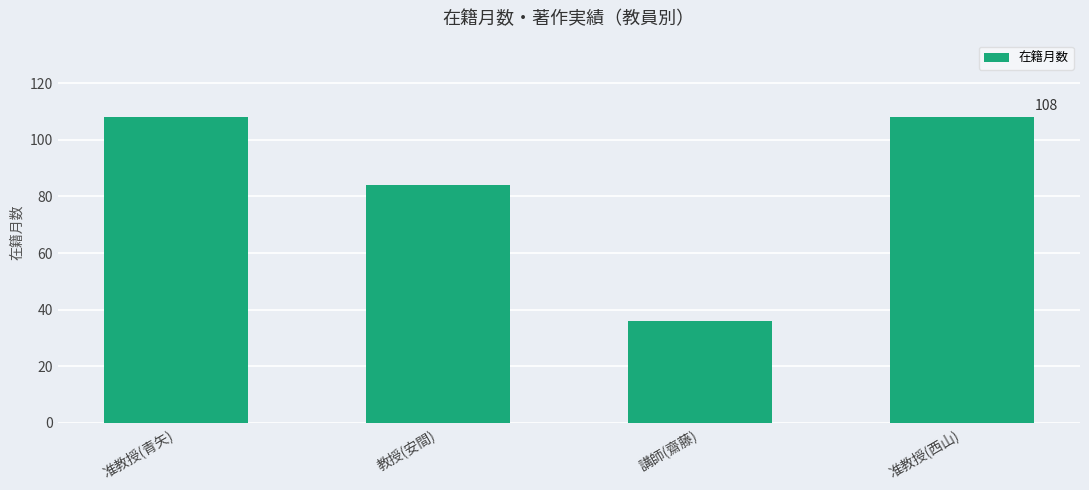

What is the maximum value shown in the chart?

108